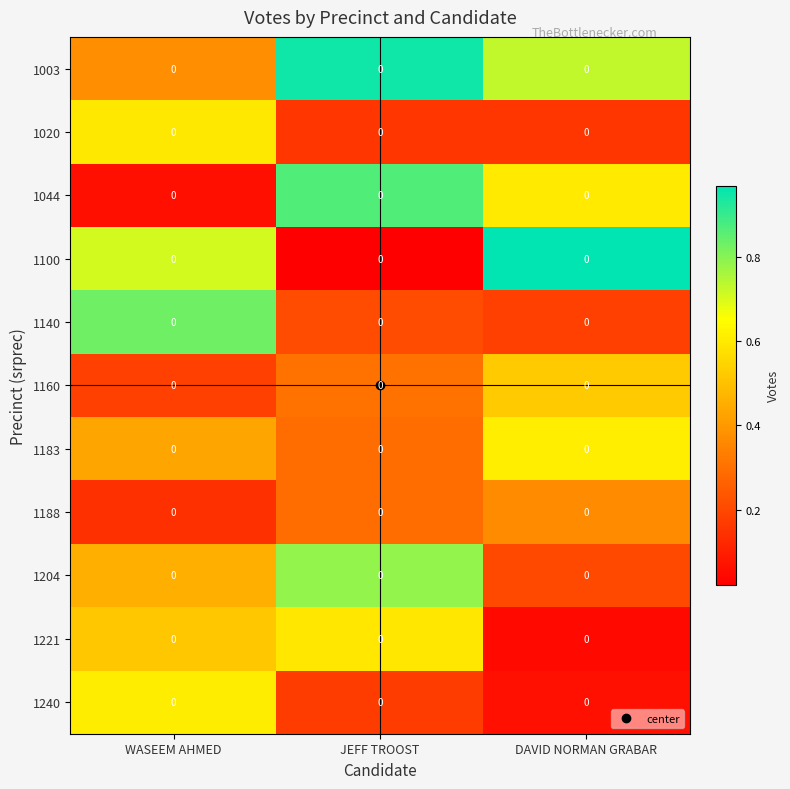

Reading left to right, list all the values displayed in this chart.

1003: WASEEM AHMED=0.0	JEFF TROOST=0.0	DAVID NORMAN GRABAR=0.0
1020: WASEEM AHMED=0.0	JEFF TROOST=0.0	DAVID NORMAN GRABAR=0.0
1044: WASEEM AHMED=0.0	JEFF TROOST=0.0	DAVID NORMAN GRABAR=0.0
1100: WASEEM AHMED=0.0	JEFF TROOST=0.0	DAVID NORMAN GRABAR=0.0
1140: WASEEM AHMED=0.0	JEFF TROOST=0.0	DAVID NORMAN GRABAR=0.0
1160: WASEEM AHMED=0.0	JEFF TROOST=0.0	DAVID NORMAN GRABAR=0.0
1183: WASEEM AHMED=0.0	JEFF TROOST=0.0	DAVID NORMAN GRABAR=0.0
1188: WASEEM AHMED=0.0	JEFF TROOST=0.0	DAVID NORMAN GRABAR=0.0
1204: WASEEM AHMED=0.0	JEFF TROOST=0.0	DAVID NORMAN GRABAR=0.0
1221: WASEEM AHMED=0.0	JEFF TROOST=0.0	DAVID NORMAN GRABAR=0.0
1240: WASEEM AHMED=0.0	JEFF TROOST=0.0	DAVID NORMAN GRABAR=0.0